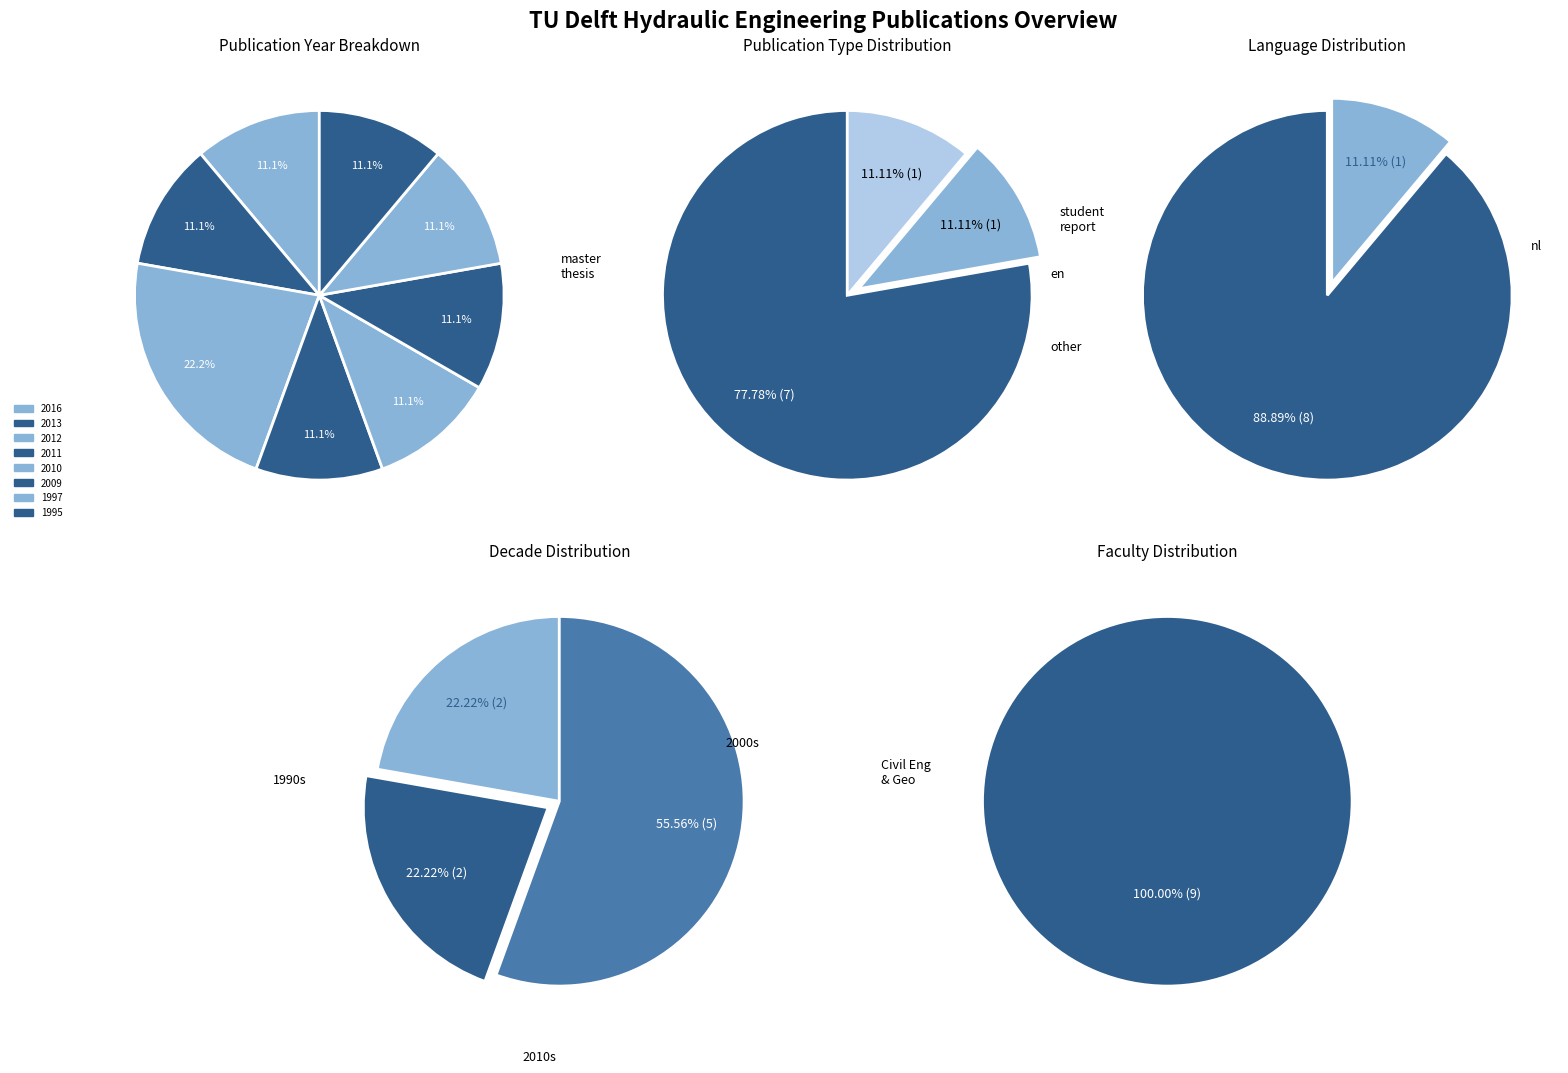

Do 2016 and 2012 (b) together represent more than half of the pie?

No